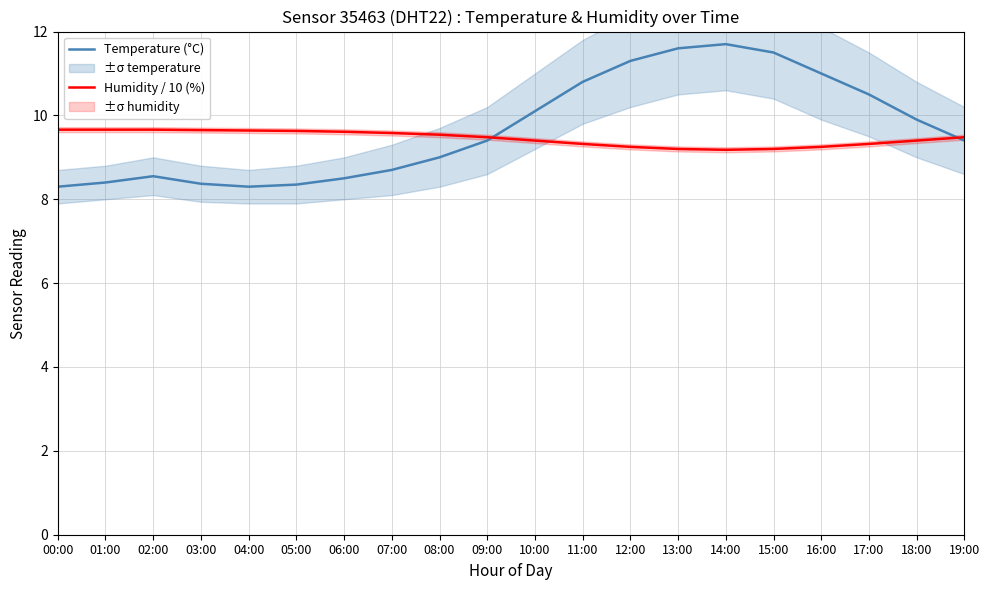

True or false: Temperature (°C) and Humidity / 10 (%) intersect in this chart.

True